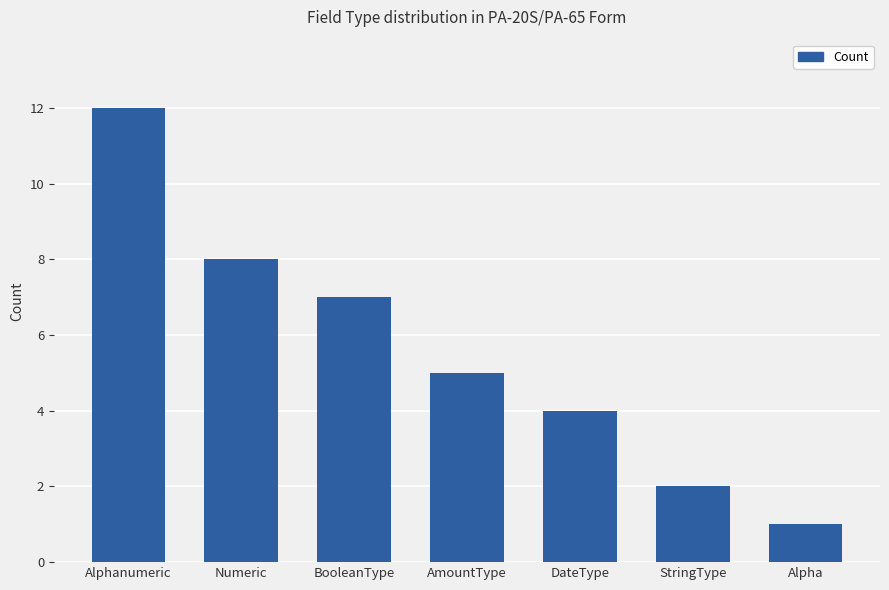

Are the bars horizontal?

No